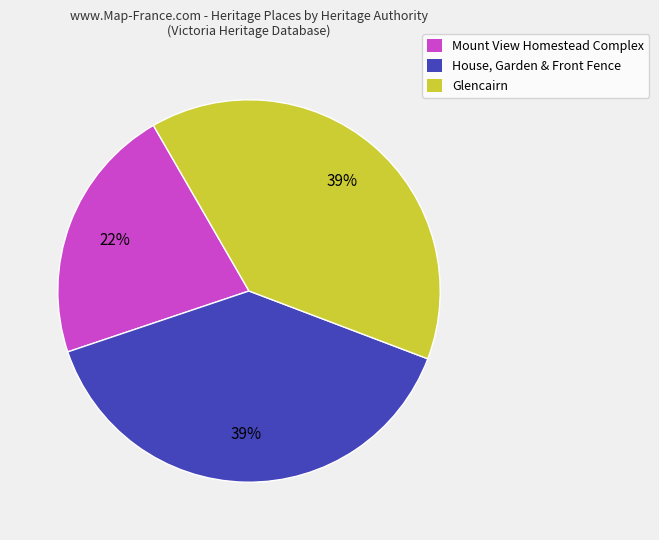

Which category has the smallest portion of the pie?

Mount View Homestead Complex